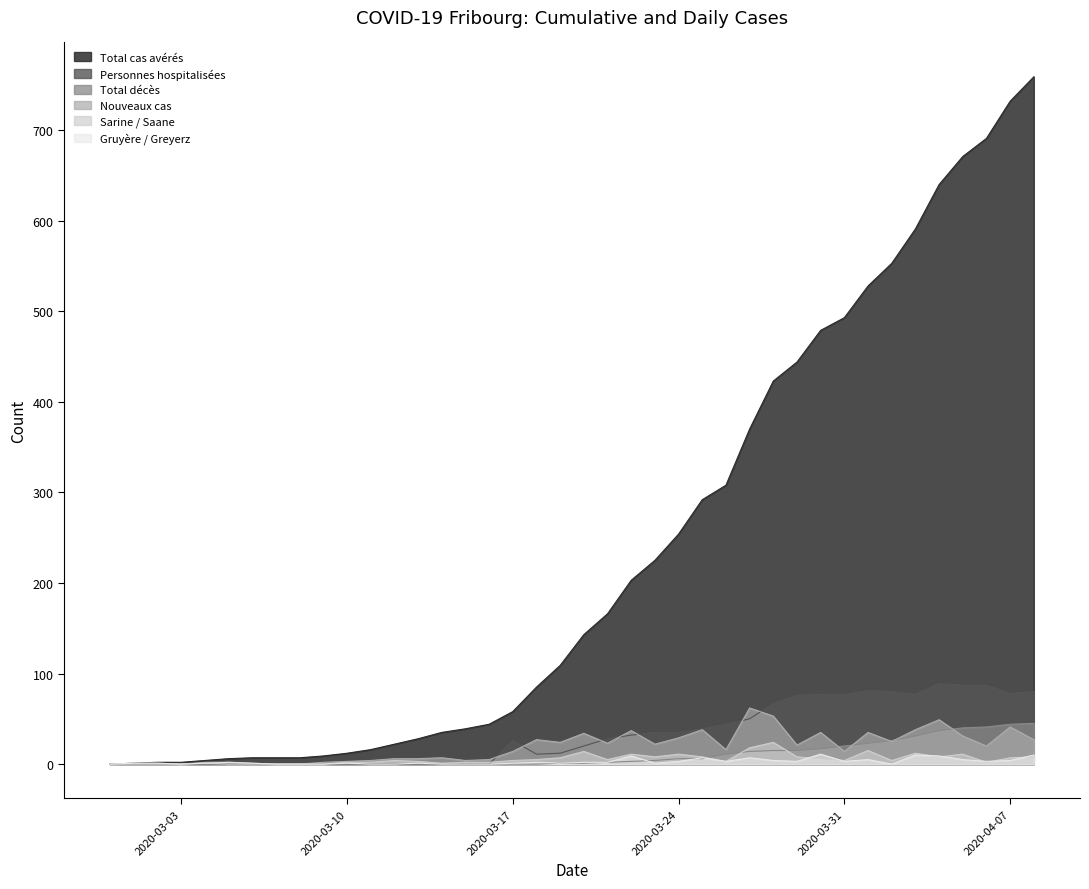

True or false: Nouveaux cas and Sarine / Saane cross at least once.

False